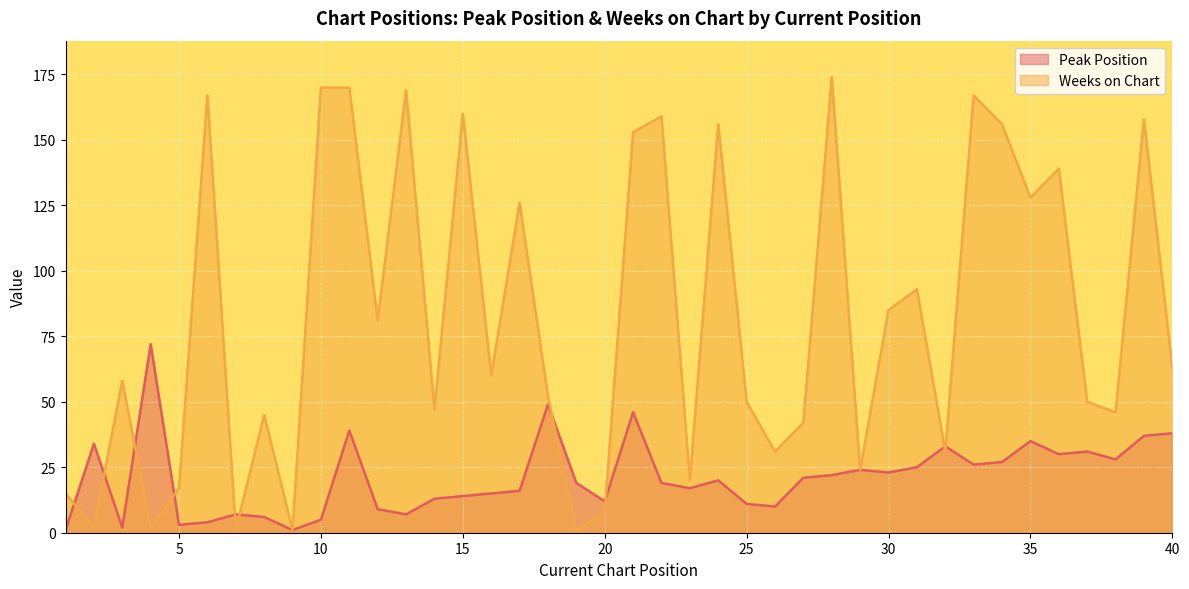

Reading left to right, list all the values displayed in this chart.

Peak Position: 1=1	2=34	3=2	4=72	5=3	6=4	7=7	8=6	9=1	10=5	11=39	12=9	13=7	14=13	15=14	16=15	17=16	18=49	19=19	20=12	21=46	22=19	23=17	24=20	25=11	26=10	27=21	28=22	29=24	30=23	31=25	32=33	33=26	34=27	35=35	36=30	37=31	38=28	39=37	40=38
Weeks on Chart: 1=15	2=2	3=58	4=2	5=17	6=167	7=1	8=45	9=1	10=170	11=170	12=81	13=169	14=47	15=160	16=60	17=126	18=52	19=1	20=8	21=153	22=159	23=20	24=156	25=50	26=31	27=42	28=174	29=24	30=85	31=93	32=31	33=167	34=156	35=128	36=139	37=50	38=46	39=158	40=63